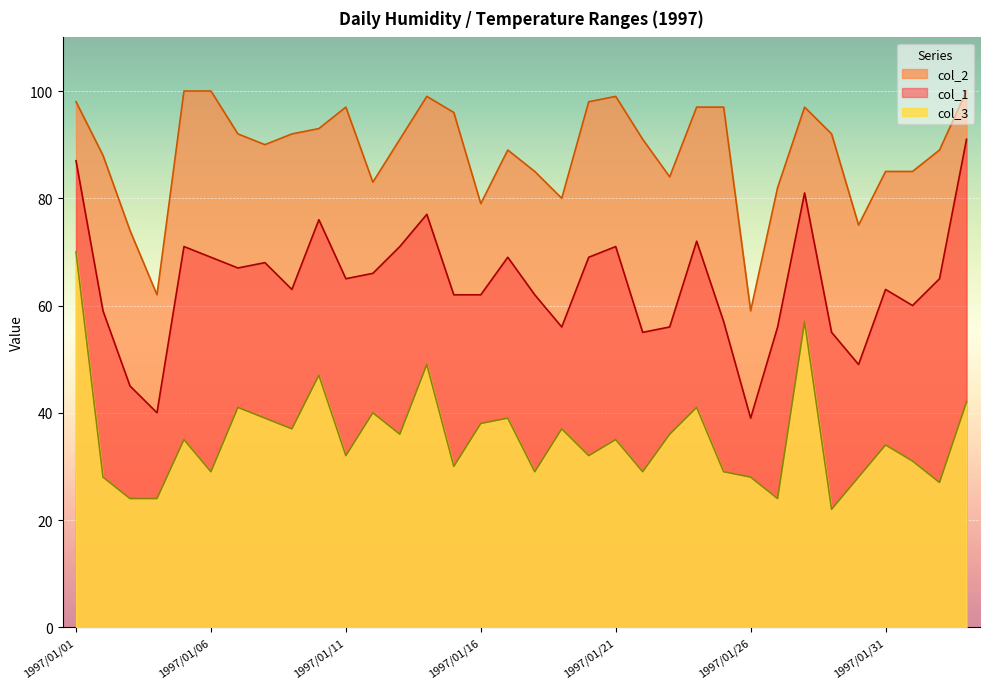

What is the label of the 13th point from the right?

1997/01/22